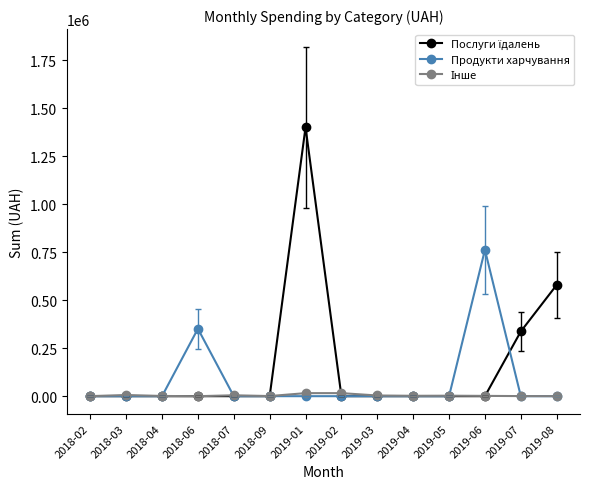

What is the greatest value displayed?

1400609.4